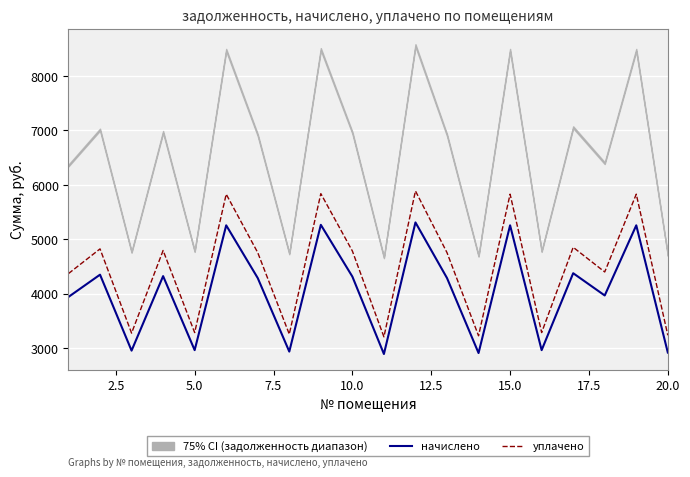

The уплачено series shows 8870.4 at 11. True or false?

False